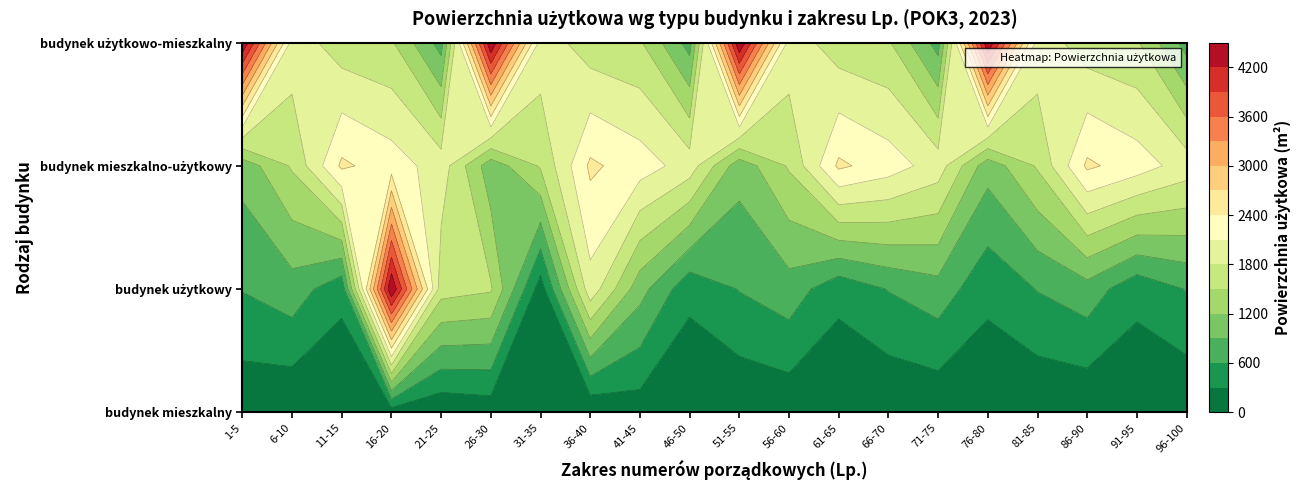

What is the sum of the budynek mieszkalny values at 36-40 and 6-10?

49.6